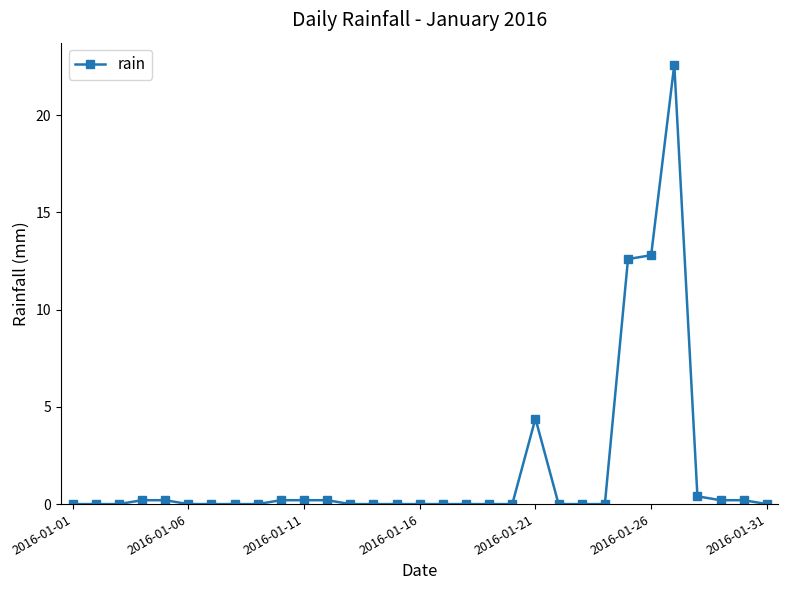

Count the number of data series in this chart.

1